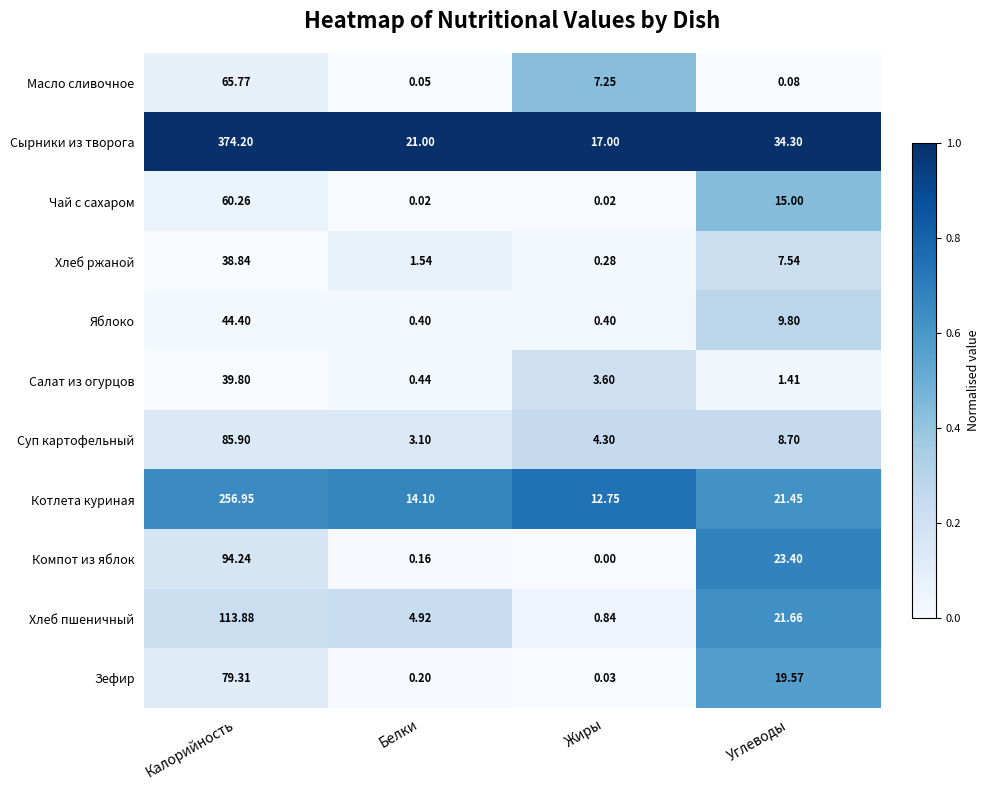

At Углеводы, list the series in order from largest to smallest.

Сырники из творога, Компот из яблок, Хлеб пшеничный, Котлета куриная, Зефир, Чай с сахаром, Яблоко, Суп картофельный, Хлеб ржаной, Салат из огурцов, Масло сливочное